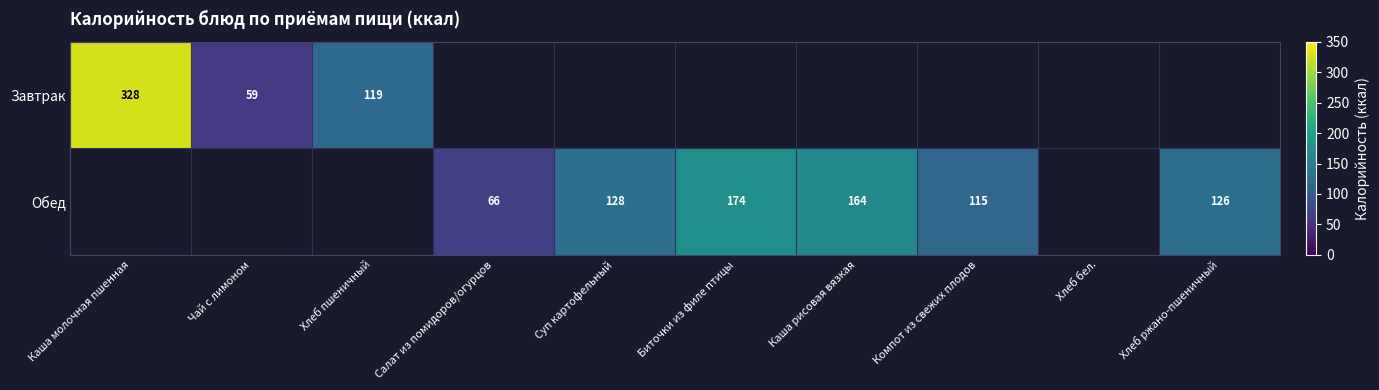

The Обед series shows 222 at Суп картофельный. True or false?

False